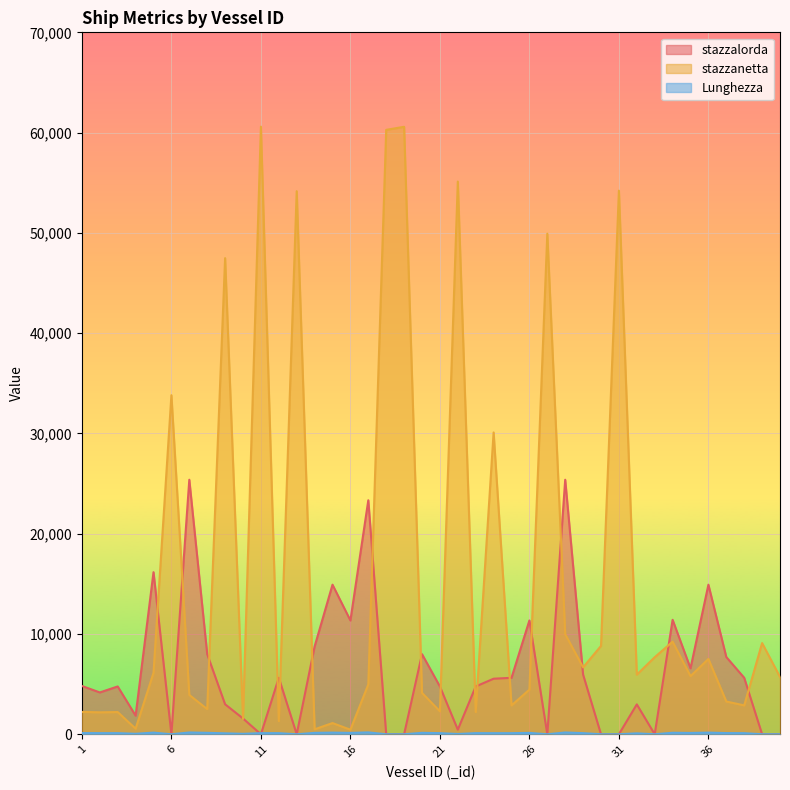

True or false: stazzalorda has more than 0 points higher than both neighbors.

True